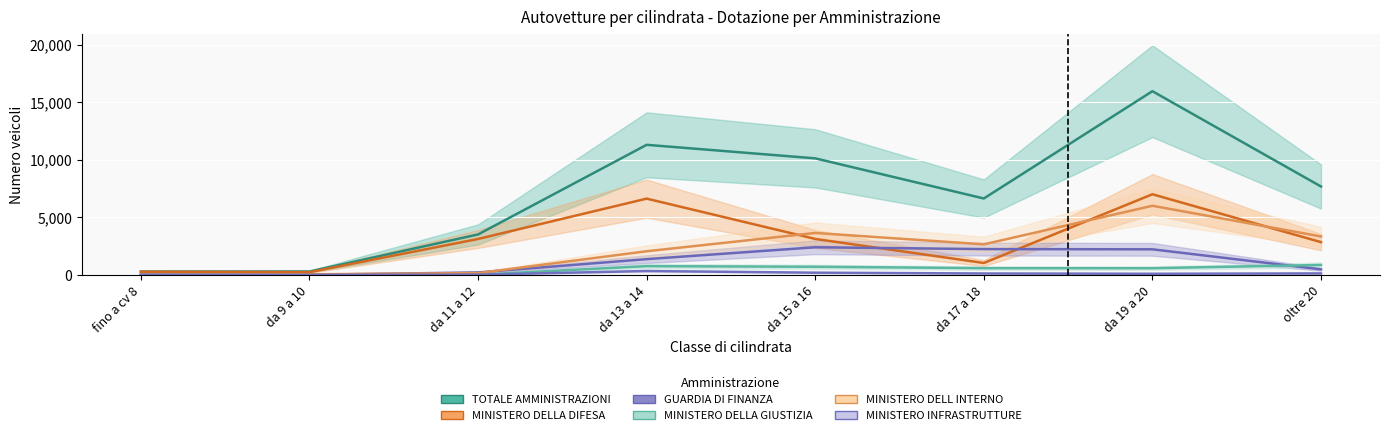

At how many categories does at least one series exceed 13858?

1